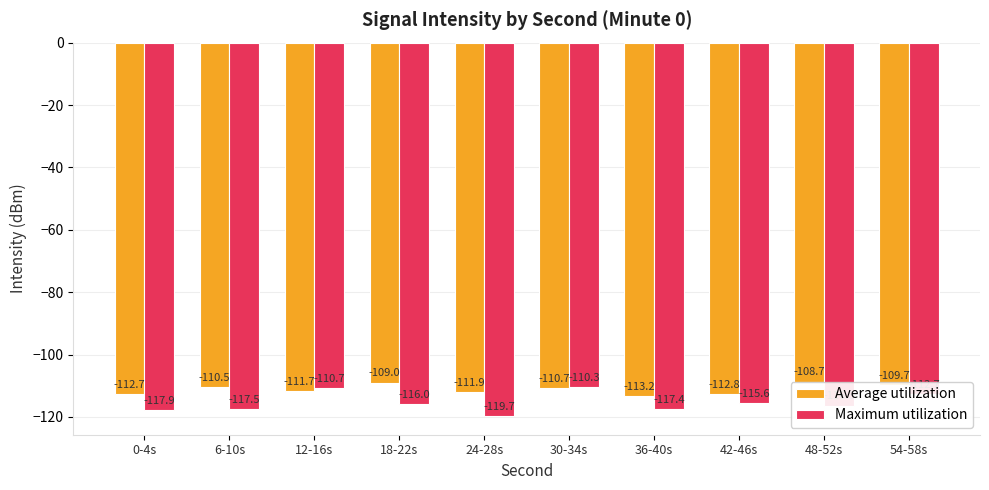

What are all the series names shown in the legend?

Average utilization, Maximum utilization